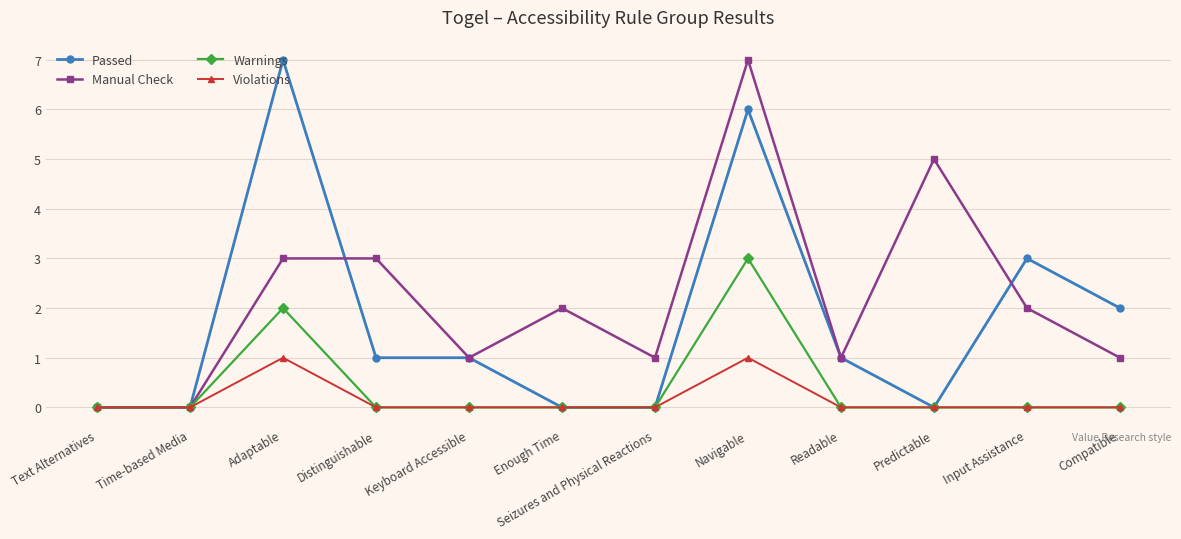

At which category is the sum across all series the highest?

Navigable